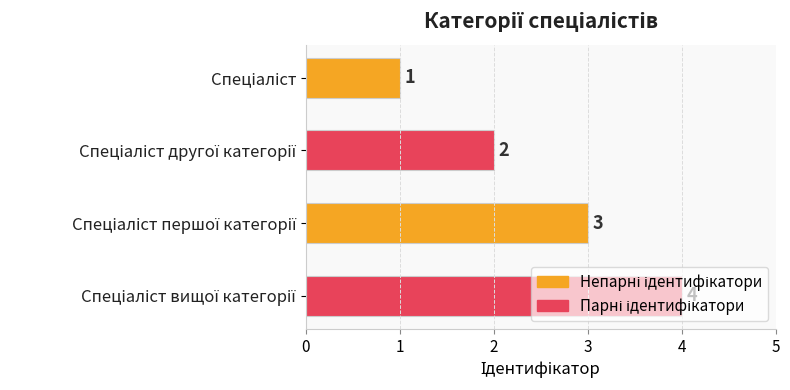

What is the sum of all values?

10